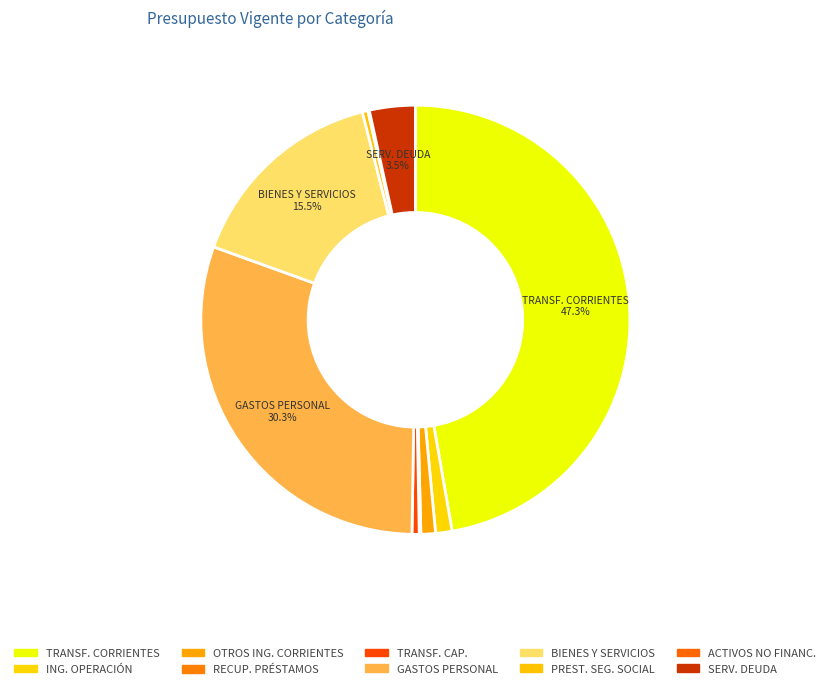

How many segments does this pie chart have?

10